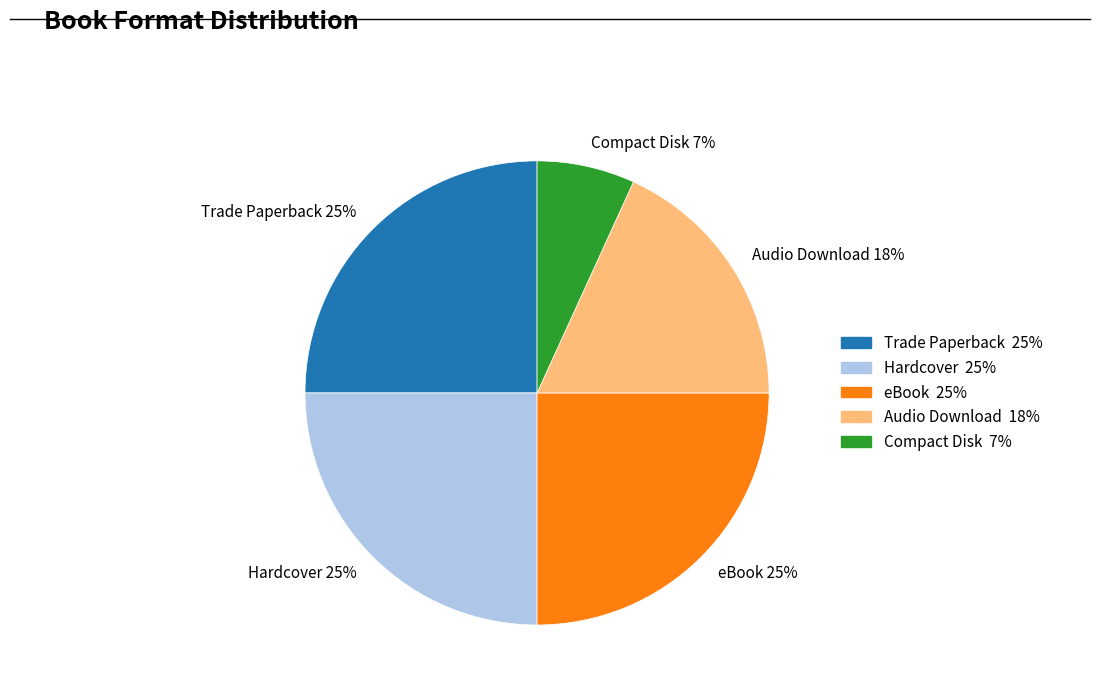

How many segments does this pie chart have?

5